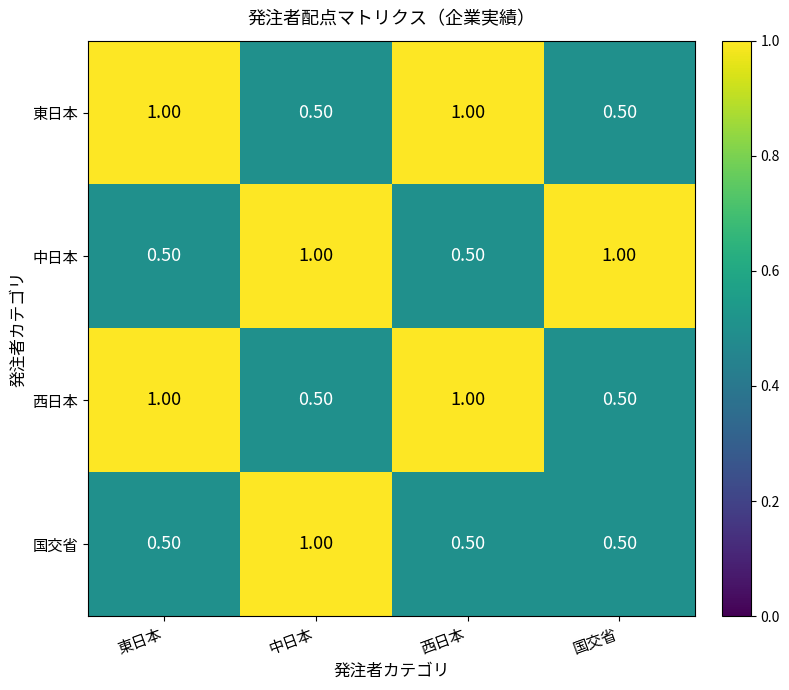

What is the spread (max minus min) of values at 中日本?

0.5